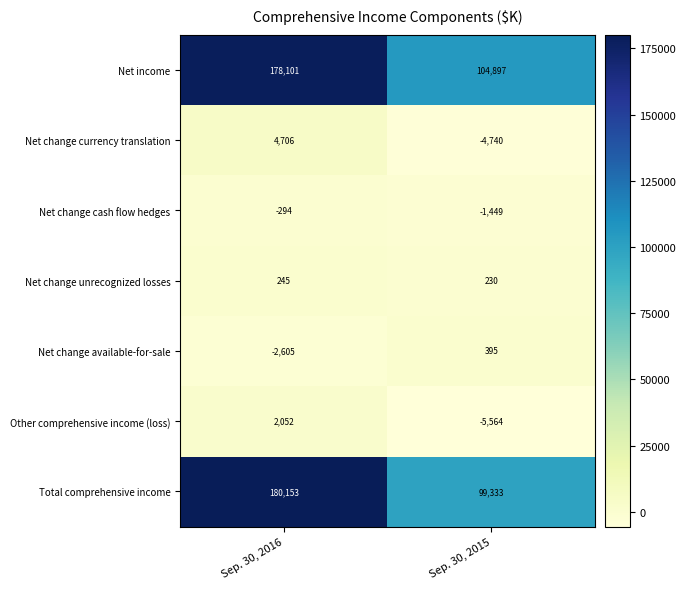

List the labels in order of Net income value, largest first.

Sep. 30, 2016, Sep. 30, 2015